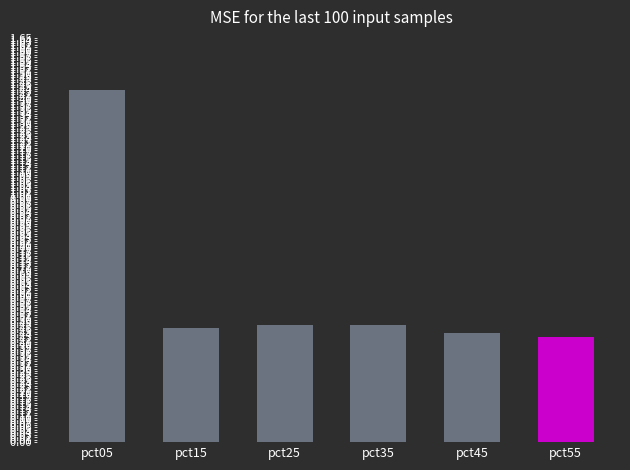

Does the chart contain any negative values?

No